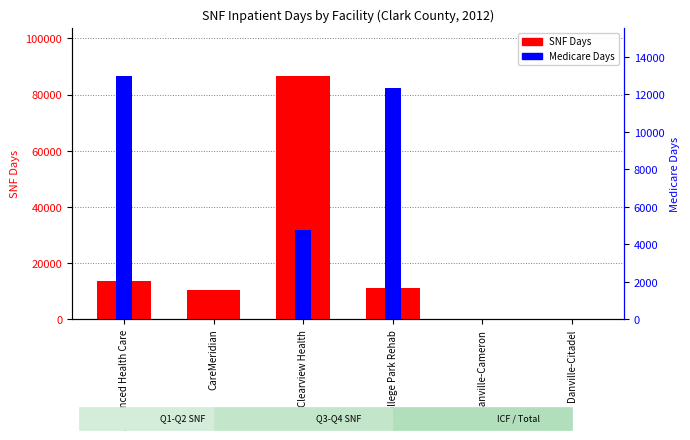

Is it true that Medicare equals 6567 at Danville-Citadel?

False